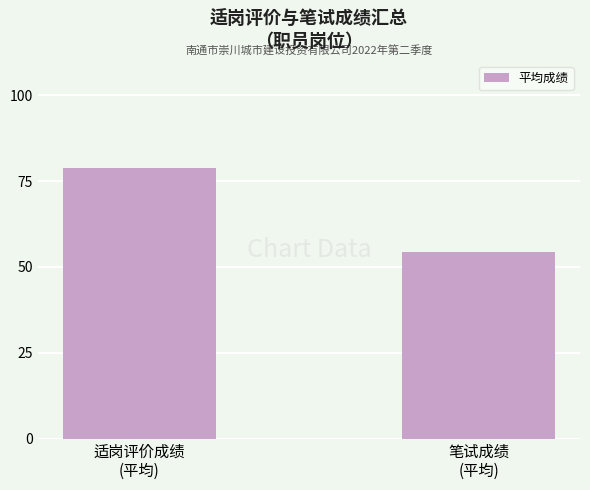

Is it true that the value at 笔试成绩
(平均) is 54.2?

True